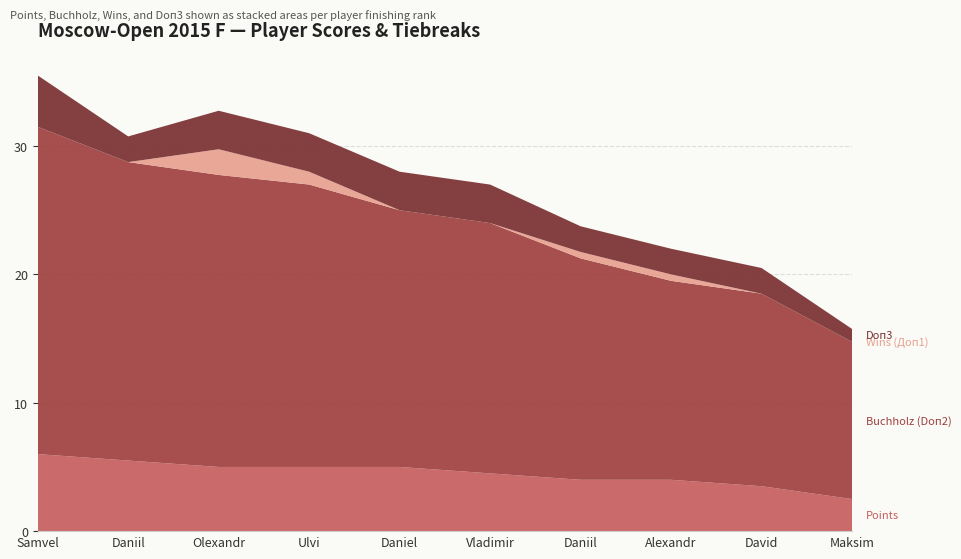

Reading left to right, list all the values displayed in this chart.

Points: 6.0	5.5	5.0	5.0	5.0	4.5	4.0	4.0	3.5	2.5
Buchholz (Doп2): 25.5	23.2	22.8	22.0	20.0	19.5	17.2	15.5	15.0	12.2
Wins (Доп1): 0.0	0.0	2.0	1.0	0.0	0.0	0.5	0.5	0.0	0.0
Doп3: 4.0	2.0	3.0	3.0	3.0	3.0	2.0	2.0	2.0	1.0